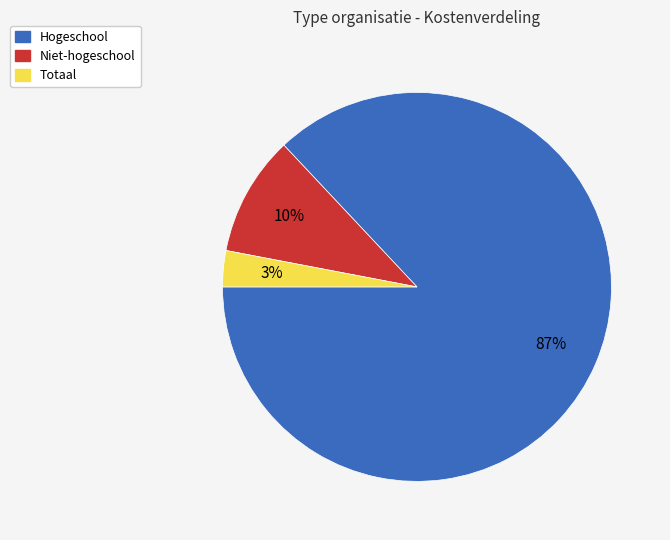

Which slice is the smallest?

Totaal